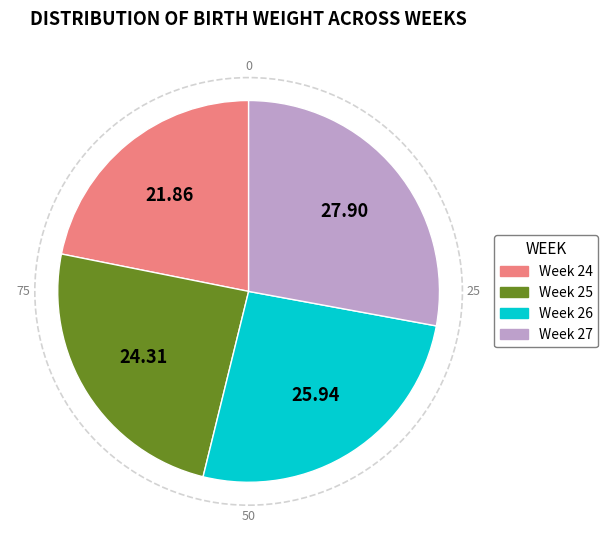

Which has a higher value, Week 27 or Week 26?

Week 27